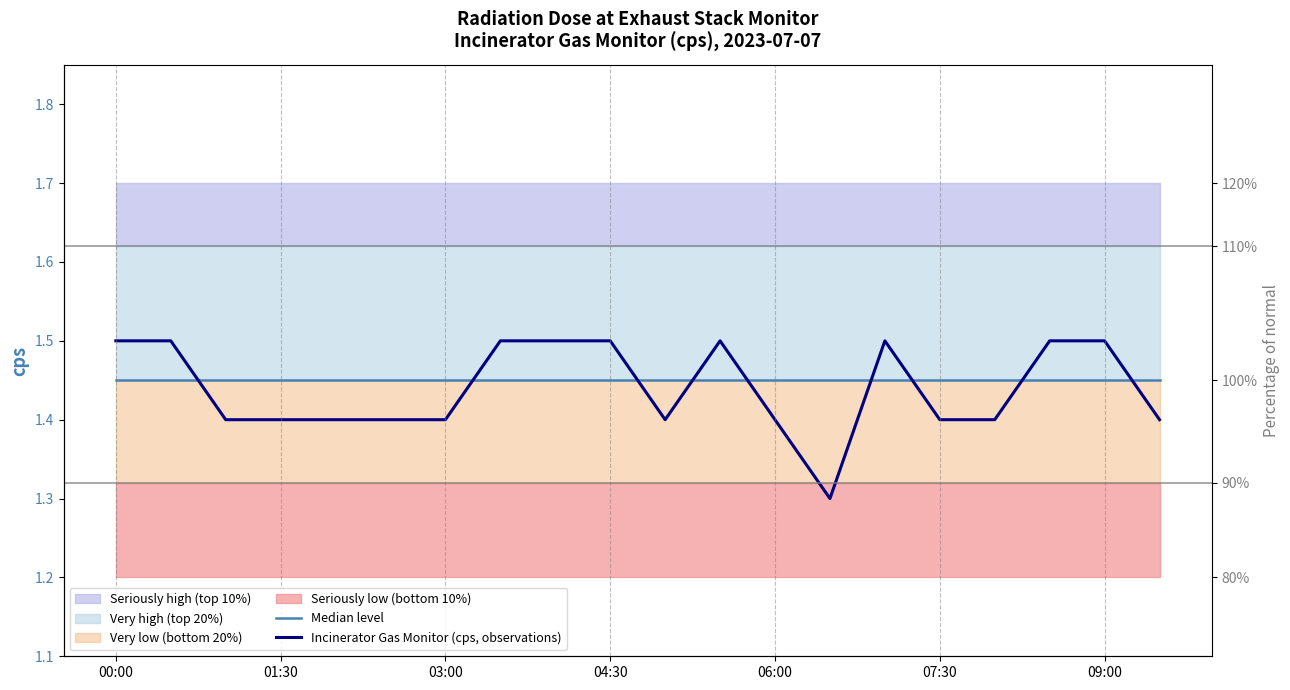

Between 01:30 and 07:30, which series saw the biggest shift?

Incinerator Gas Monitor (cps, observations)